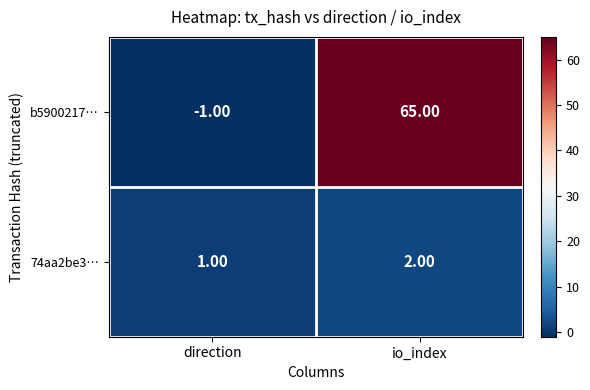

How many values in the 74aa2be3… series are below 2?

1